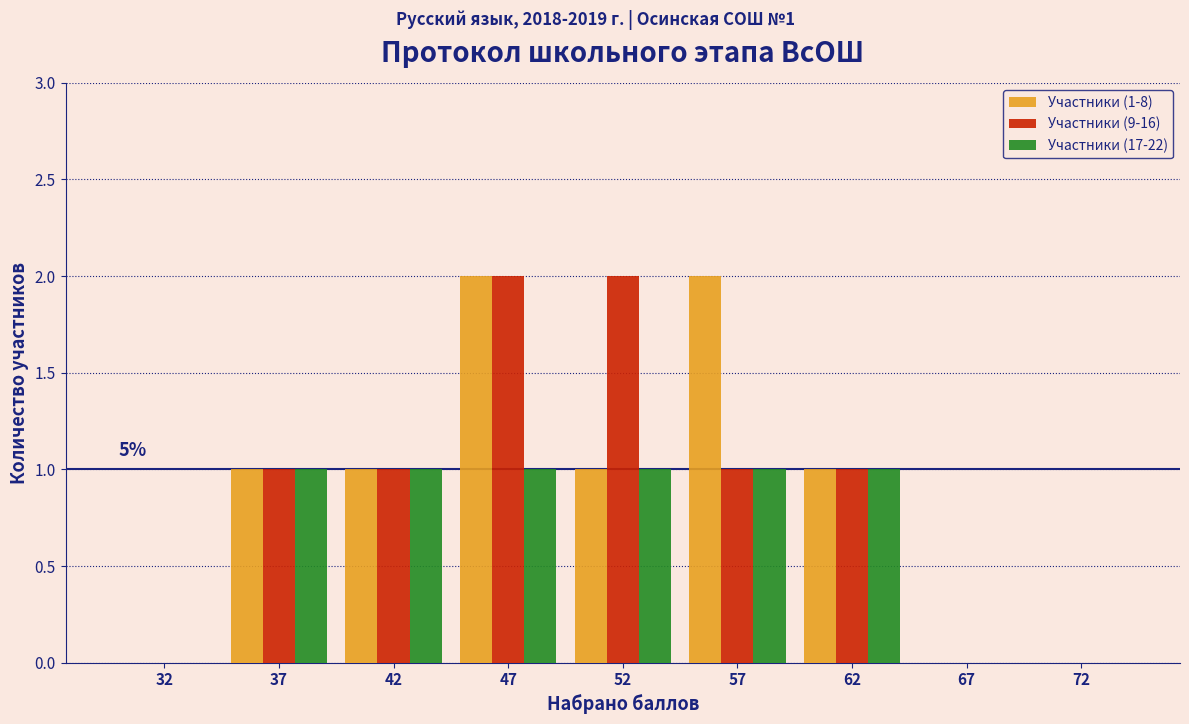

Reading left to right, list all the values displayed in this chart.

Участники (1-8): 32=0	37=1	42=1	47=2	52=1	57=2	62=1	67=0	72=0
Участники (9-16): 32=0	37=1	42=1	47=2	52=2	57=1	62=1	67=0	72=0
Участники (17-22): 32=0	37=1	42=1	47=1	52=1	57=1	62=1	67=0	72=0